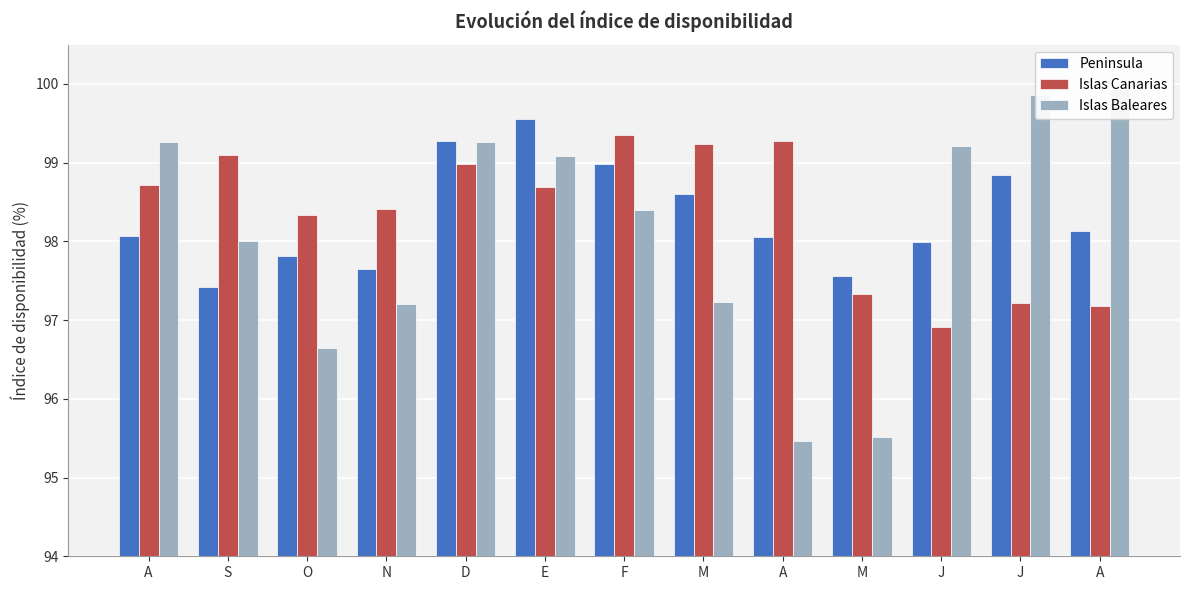

What is the difference between the maximum and minimum values in the Islas Baleares series?

4.5